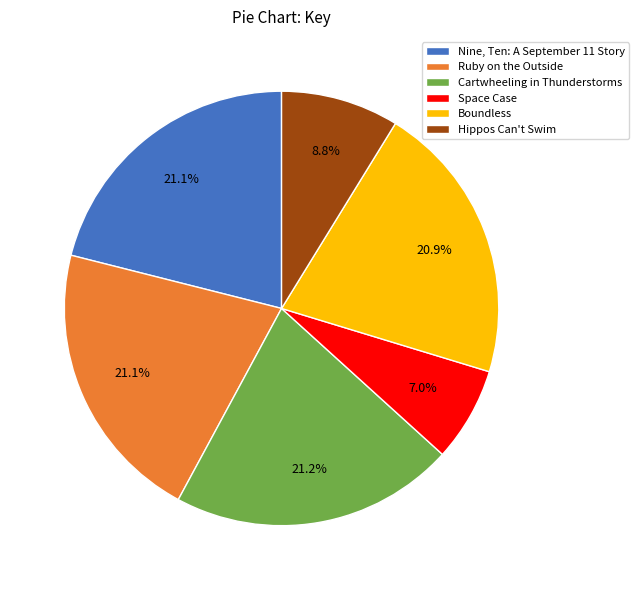

What is the ratio of the value at Hippos Can't Swim to the value at Space Case?

1.3